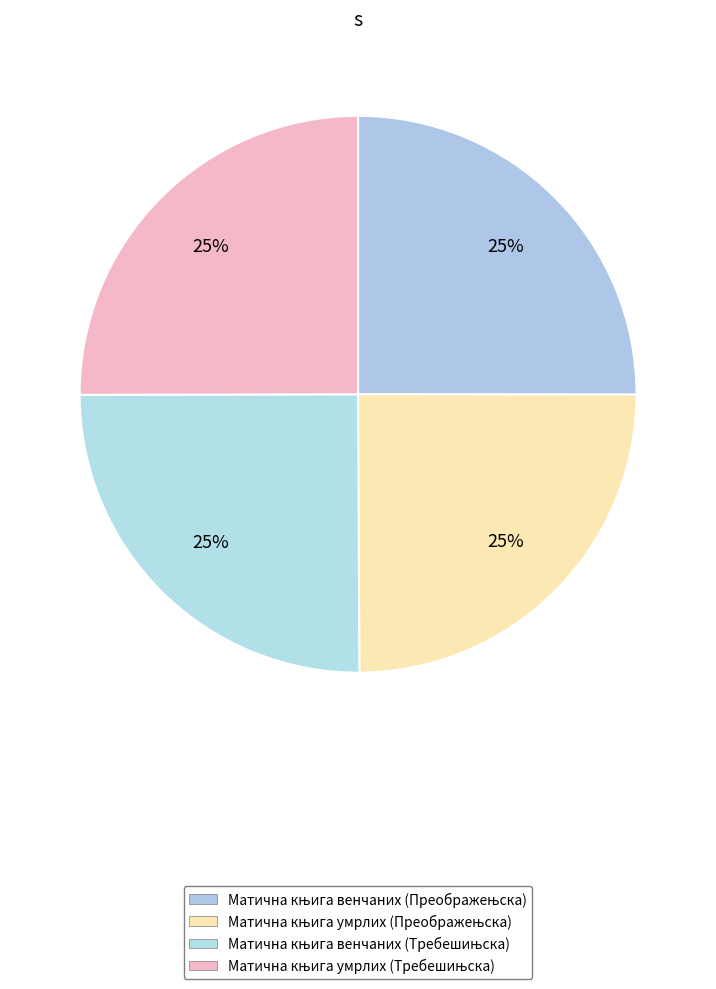

Which slice is the largest?

Матична књига венчаних (Требешињска)